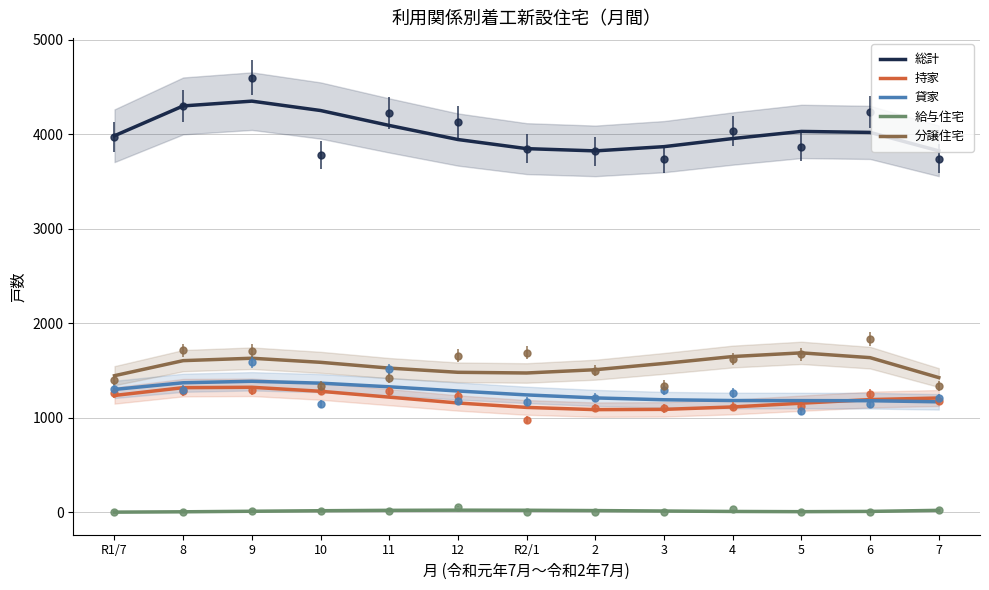

Where does the 給与住宅 series first go above 13?

10